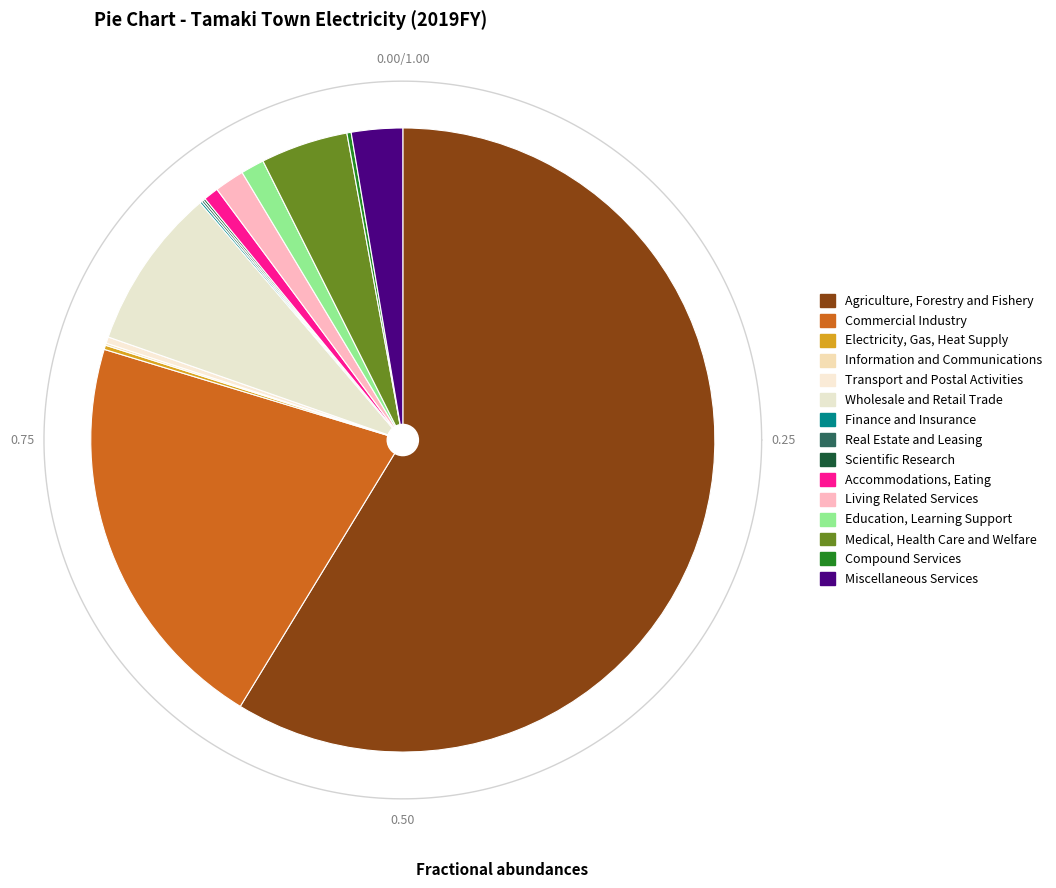

To the nearest percent, what portion does Living Related Services represent?

2%